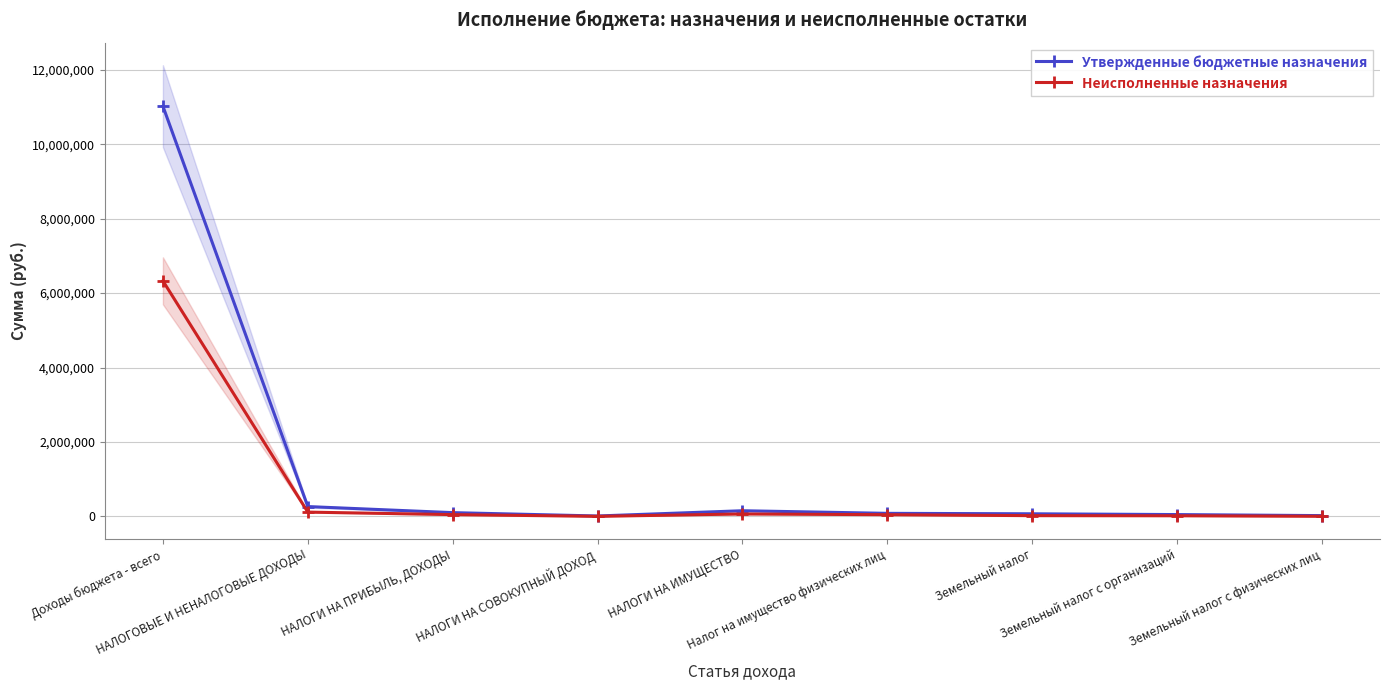

Reading right to left, transcribe all the data shown in this chart.

Утвержденные бюджетные назначения: Земельный налог с физических лиц=21000.0	Земельный налог с организаций=49000.0	Земельный налог=70000.0	Налог на имущество физических лиц=82000.0	НАЛОГИ НА ИМУЩЕСТВО=152000.0	НАЛОГИ НА СОВОКУПНЫЙ ДОХОД=11000.0	НАЛОГИ НА ПРИБЫЛЬ, ДОХОДЫ=101000.0	НАЛОГОВЫЕ И НЕНАЛОГОВЫЕ ДОХОДЫ=264000.0	Доходы бюджета - всего=11022227.0
Неисполненные назначения: Земельный налог с физических лиц=3214.7	Земельный налог с организаций=16702.2	Земельный налог=19916.8	Налог на имущество физических лиц=45543.1	НАЛОГИ НА ИМУЩЕСТВО=65460.0	НАЛОГИ НА СОВОКУПНЫЙ ДОХОД=1623.5	НАЛОГИ НА ПРИБЫЛЬ, ДОХОДЫ=47966.4	НАЛОГОВЫЕ И НЕНАЛОГОВЫЕ ДОХОДЫ=115049.9	Доходы бюджета - всего=6328722.0